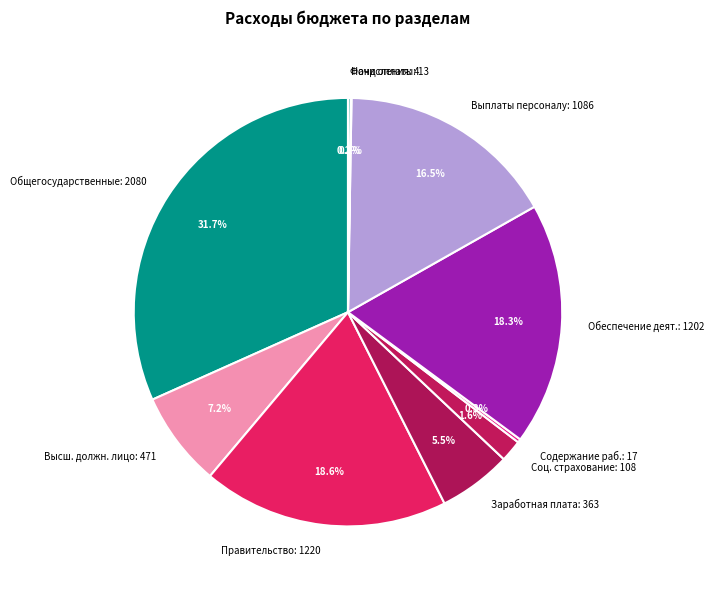

What is the ratio of the value at Правительство: 1220 to the value at Обеспечение деят.: 1202?

1.0